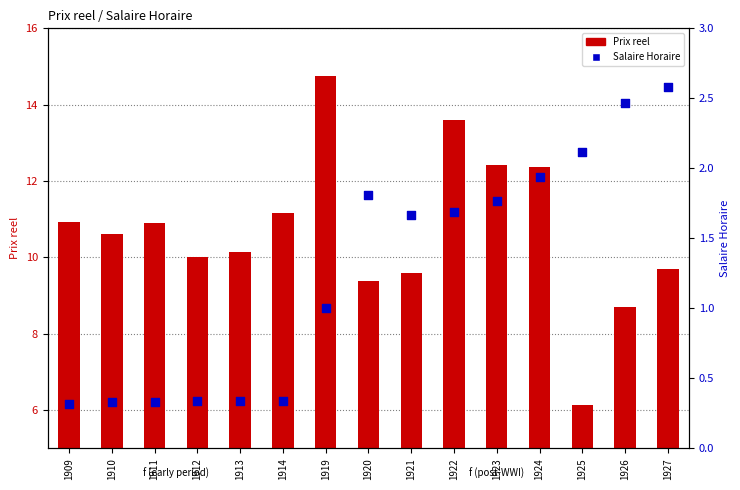

Which series has the largest Y range (max minus min)?

Prix reel